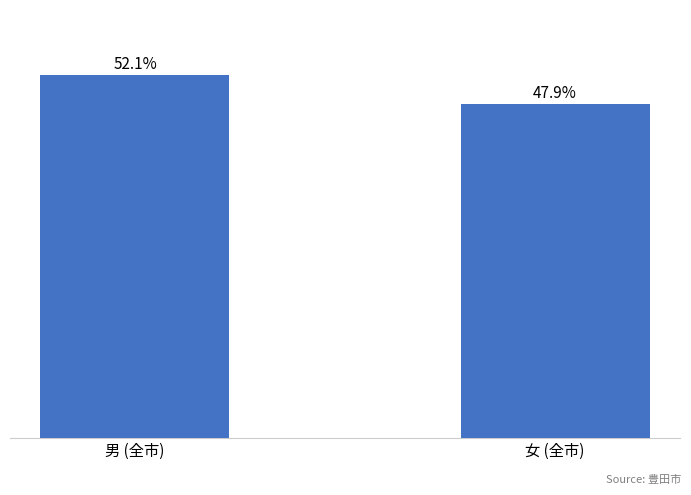

Which has a higher value, 男 (全市) or 女 (全市)?

男 (全市)